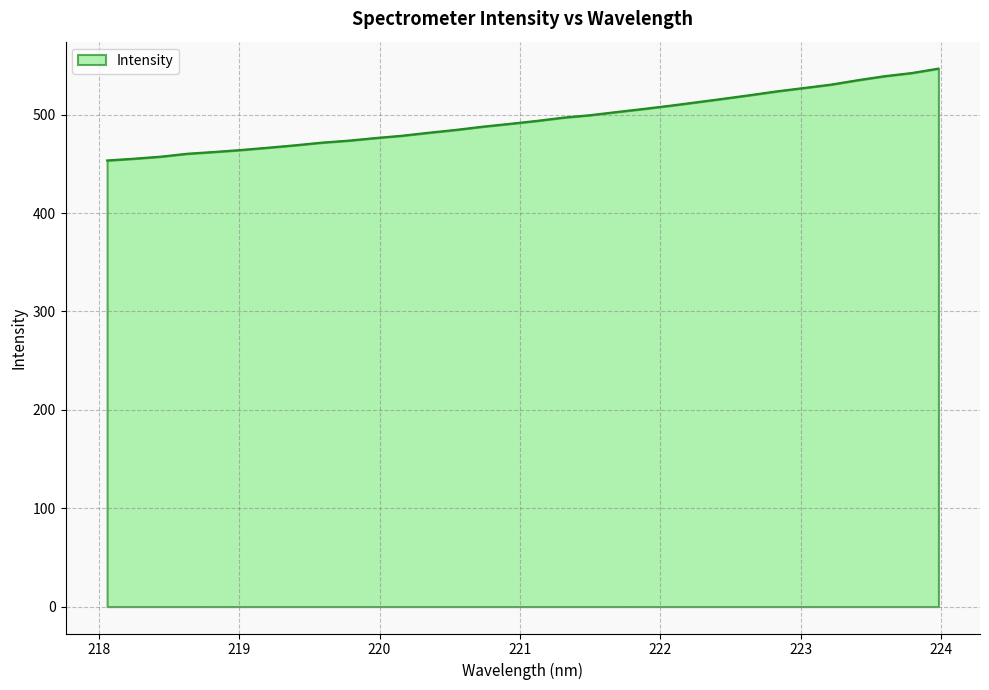

What is the difference between the maximum and minimum values?

93.4